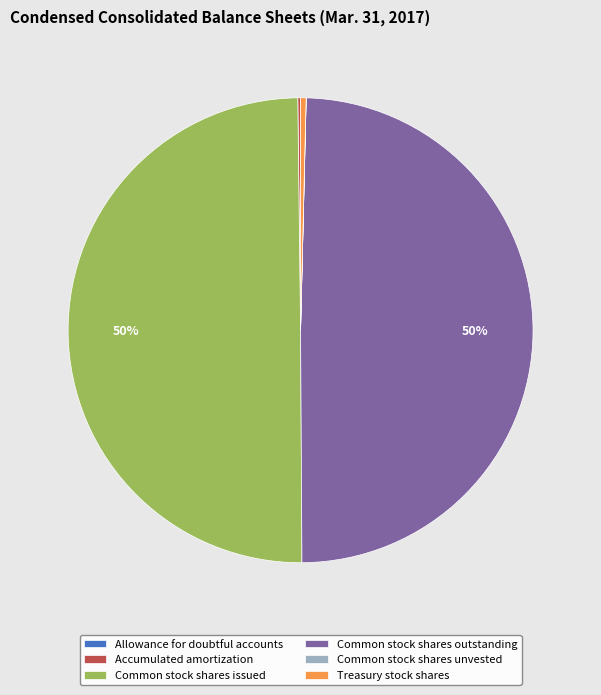

To the nearest percent, what percentage of the pie is Common stock shares outstanding?

50%